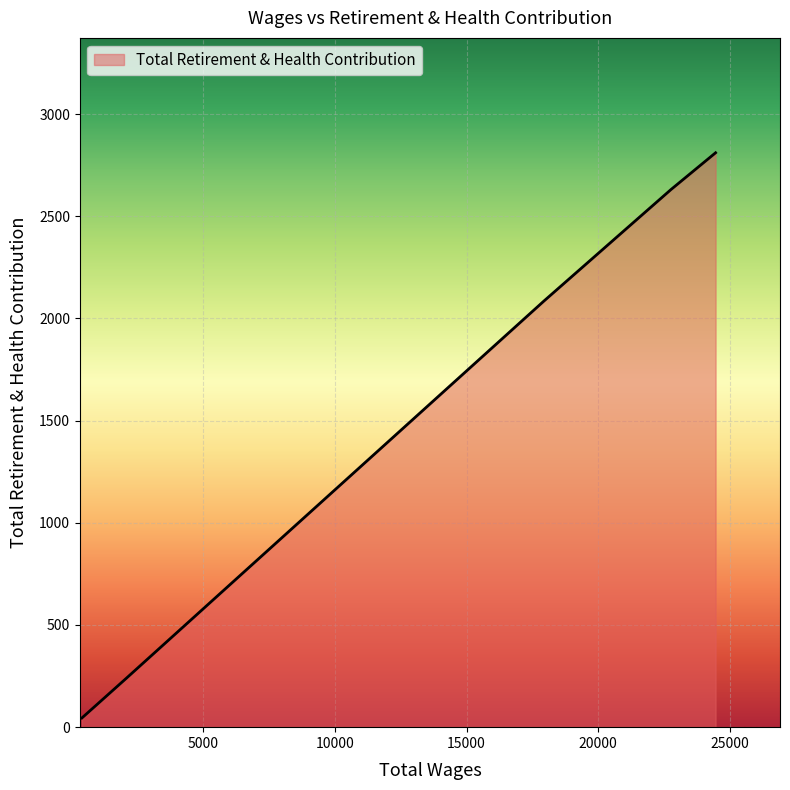

What is the maximum value shown in the chart?

2811